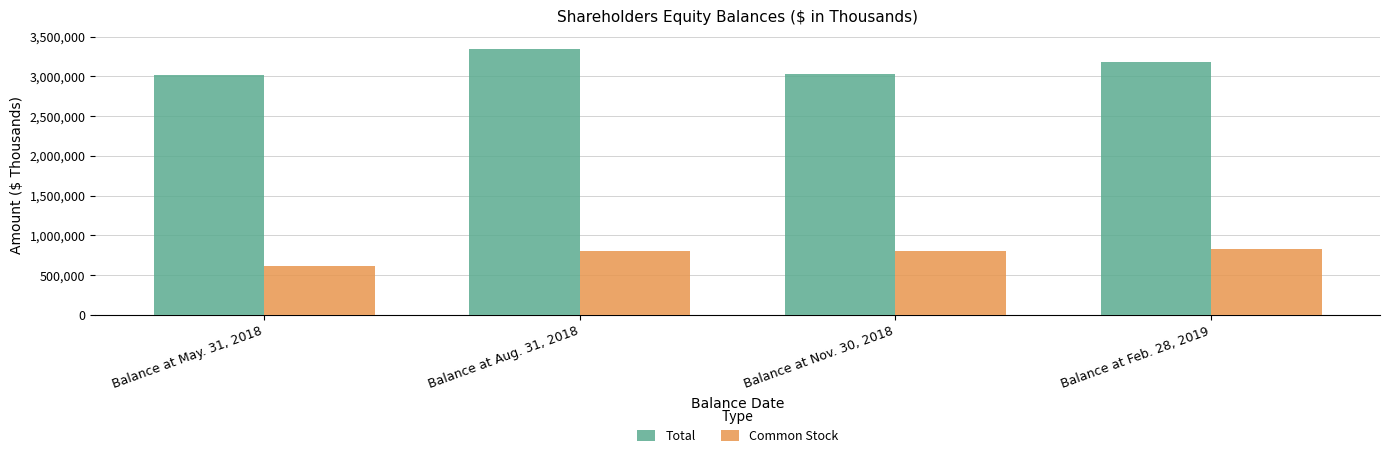

Which series has the largest total across all categories?

Total